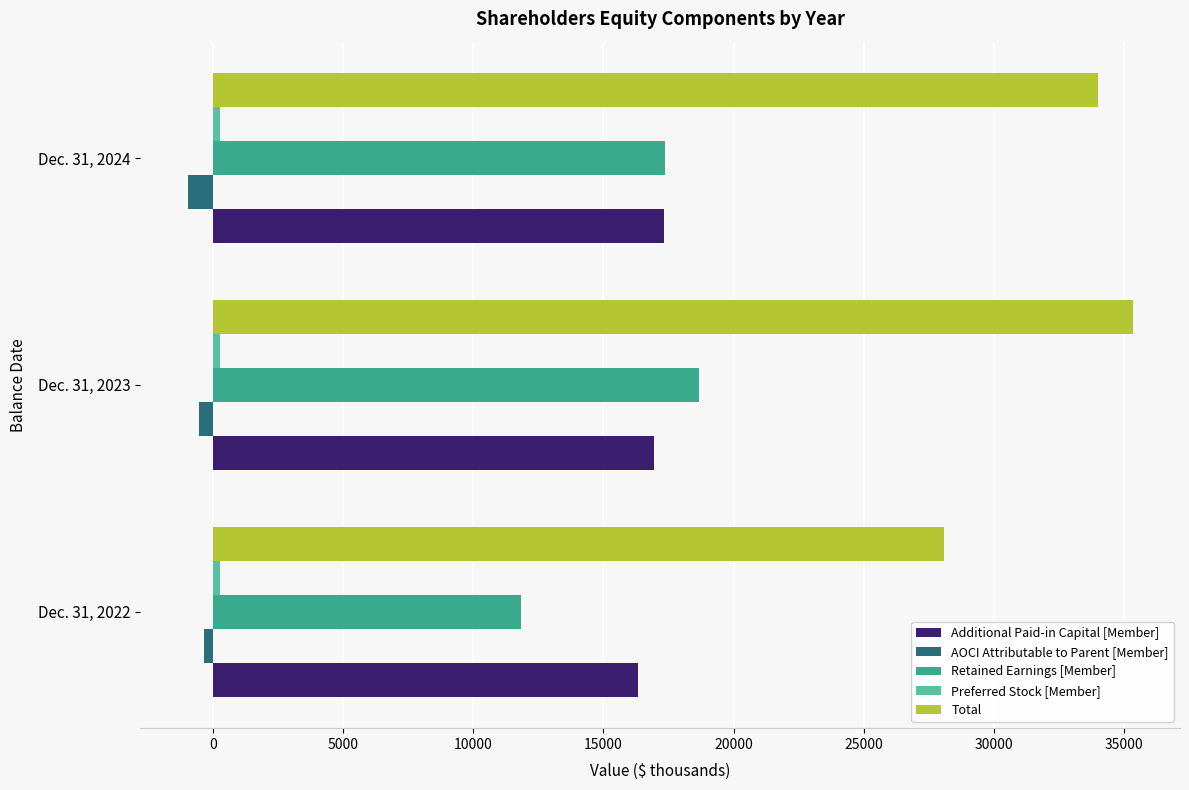

Which series has the largest total across all categories?

Total